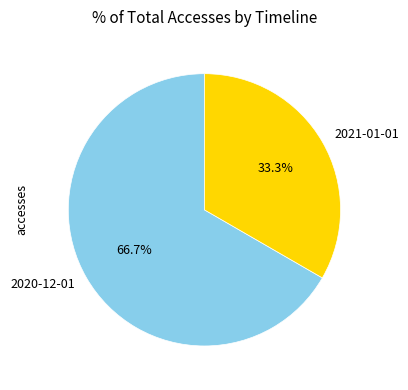

Between 2020-12-01 and 2021-01-01, which is larger?

2020-12-01